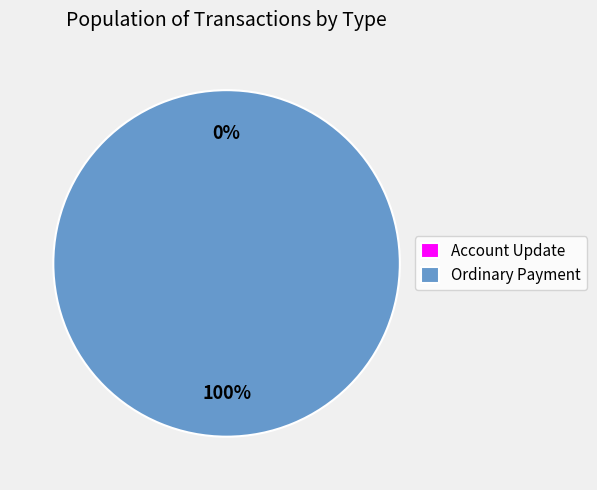

The Ordinary Payment slice represents 85% of the pie. True or false?

False